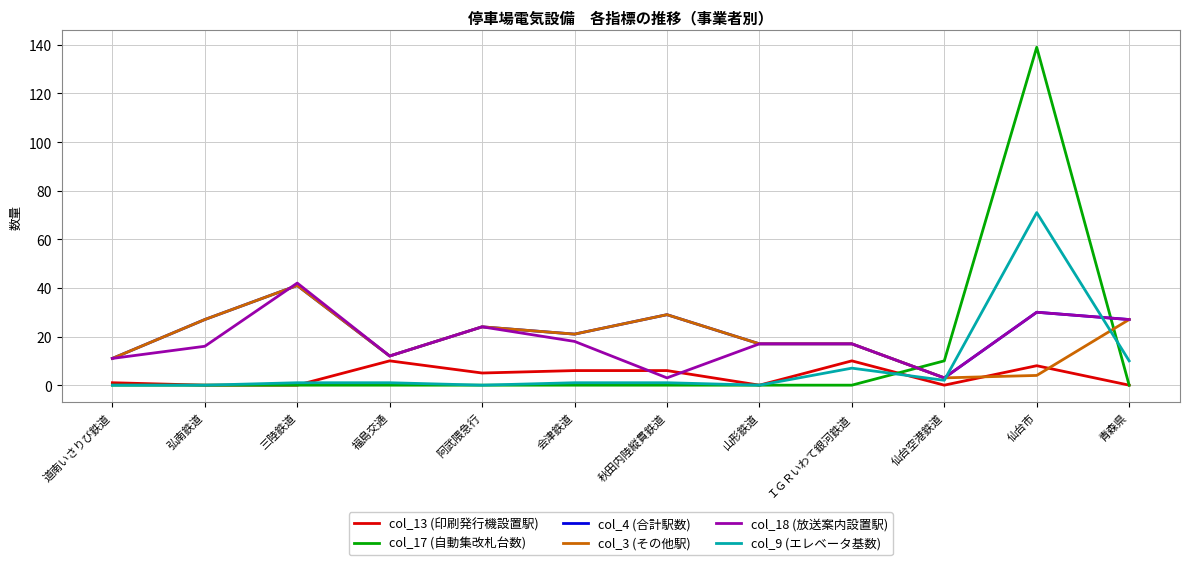

Which series has the largest range (max minus min)?

col_17 (自動集改札台数)